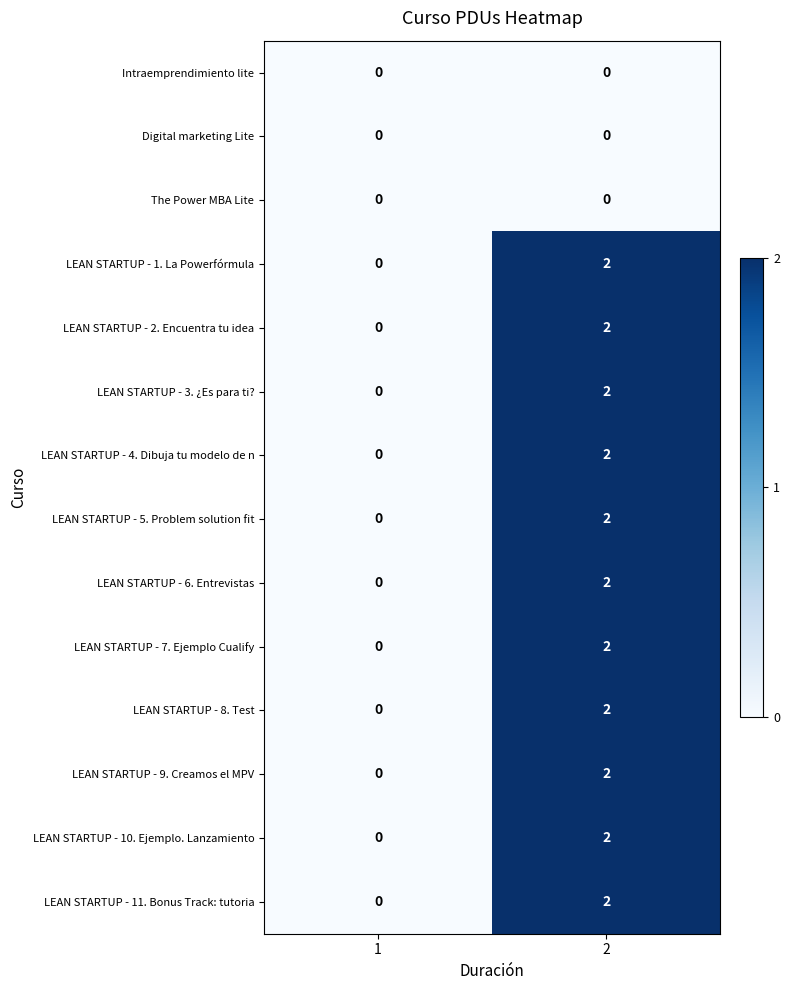

What is the difference between the highest and lowest values at 2?

2